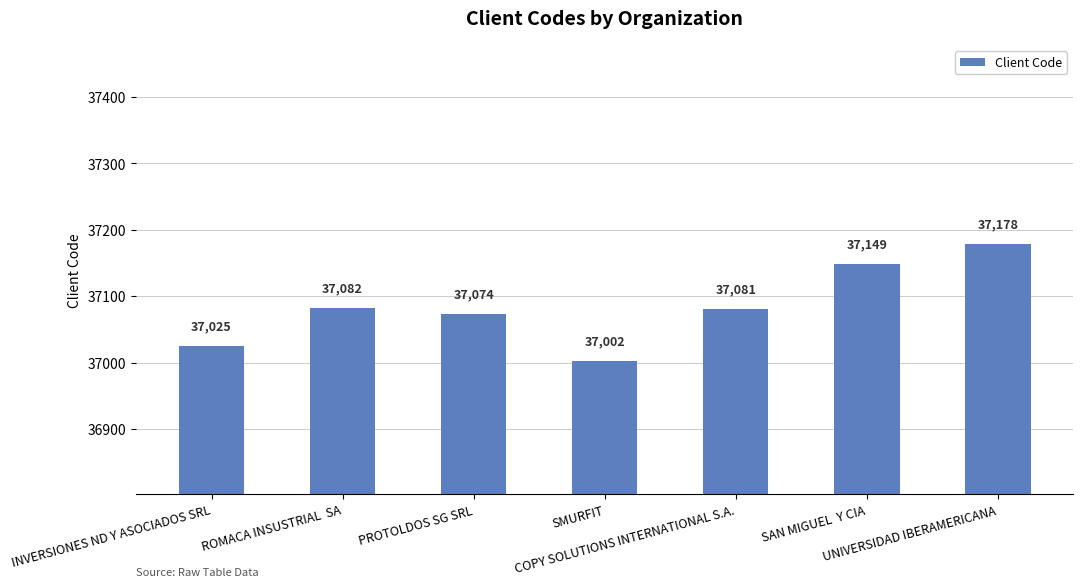

Between ROMACA INSUSTRIAL  SA and UNIVERSIDAD IBERAMERICANA, which is larger?

UNIVERSIDAD IBERAMERICANA